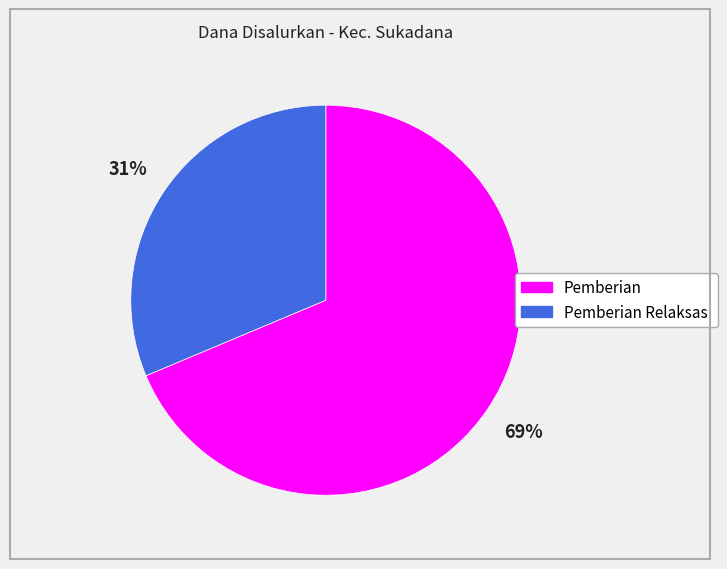

To the nearest percent, what is the average slice percentage?

50%